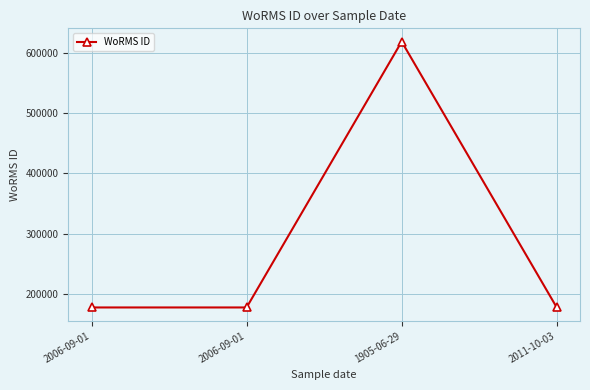

What is the smallest value displayed?

177595